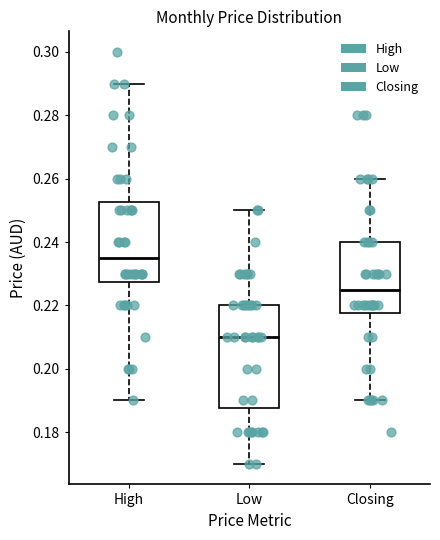

Reading left to right, read every box against the y-axis: the position of its median line, the range the box covers, and the ends of its whiskers. The values are not printed on the chart, so give them approximately, as read against the axis.

High: median 0.236, box 0.228 to 0.252, whiskers 0.190 to 0.290
Low: median 0.210, box 0.188 to 0.220, whiskers 0.170 to 0.250
Closing: median 0.226, box 0.218 to 0.240, whiskers 0.190 to 0.260